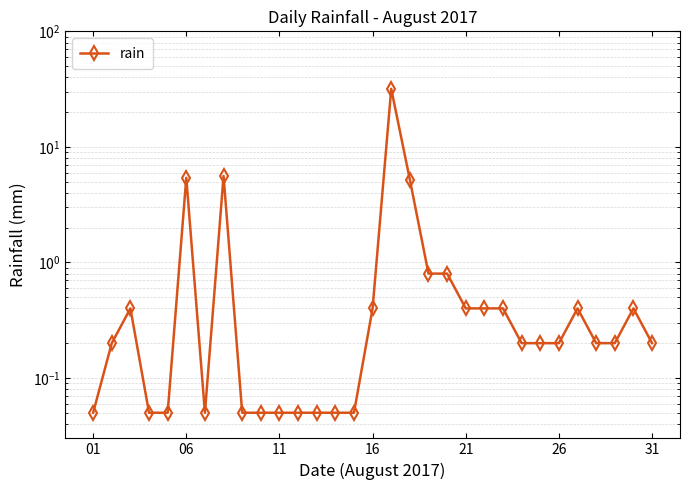

Does the chart display data point markers on the line(s)?

Yes